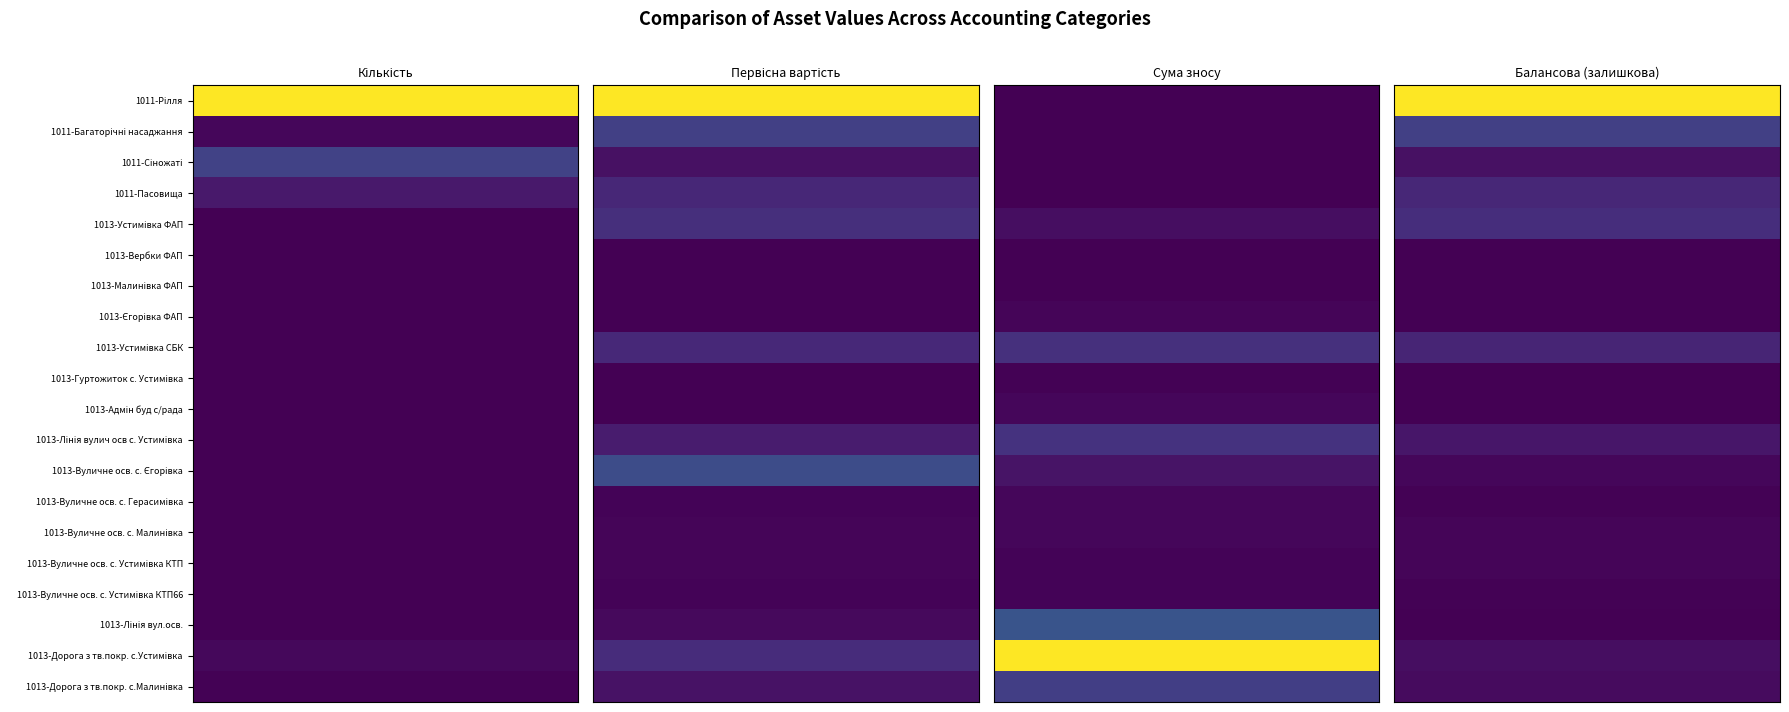

The 1011-Пасовища series shows 436805.2 at 1011-Багаторічні насаджання. True or false?

False